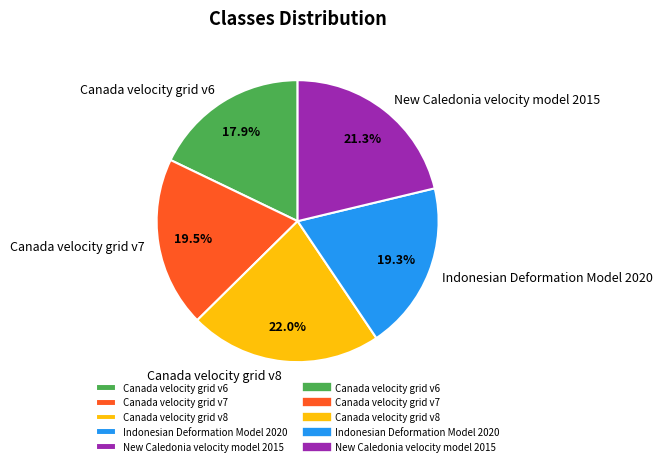

Which slice is the smallest?

Canada velocity grid v6